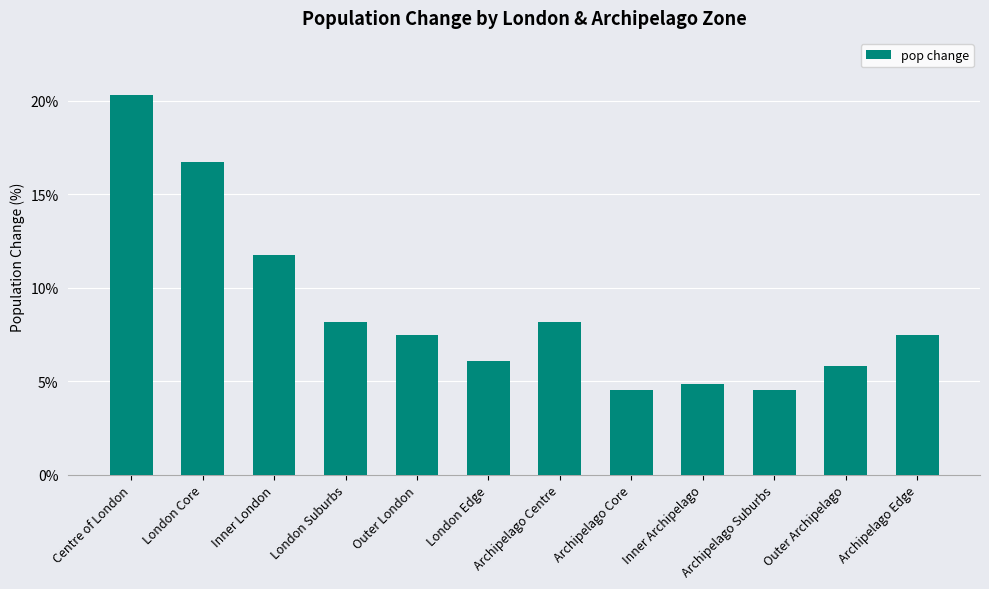

What is the average value?

8.8